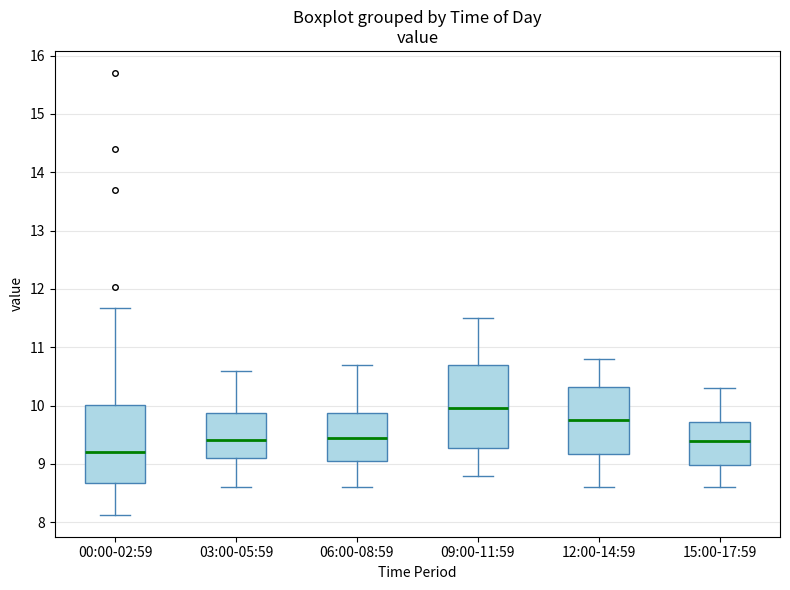

Where is the lower edge of the box for 12:00-14:59 on the y-axis? The values are not printed on the chart, so give them approximately, as read against the axis.

9.2